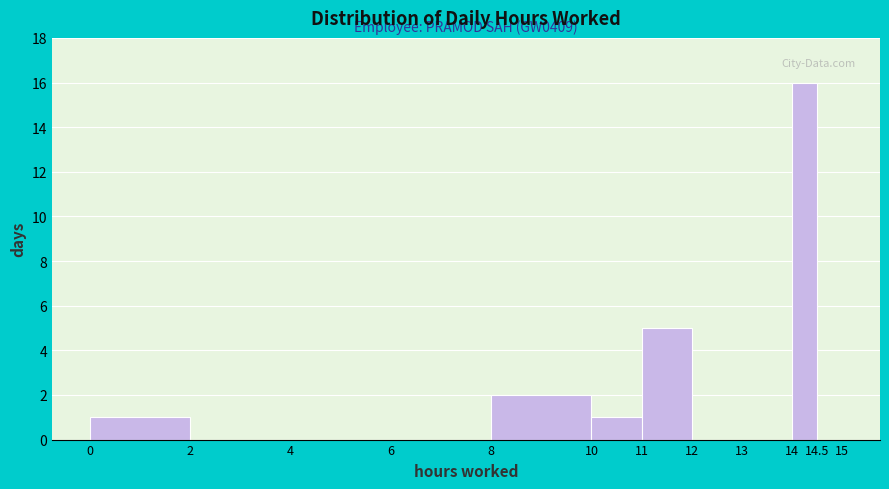

Over which range of the x-axis is the bar tallest?

14 to 14.5